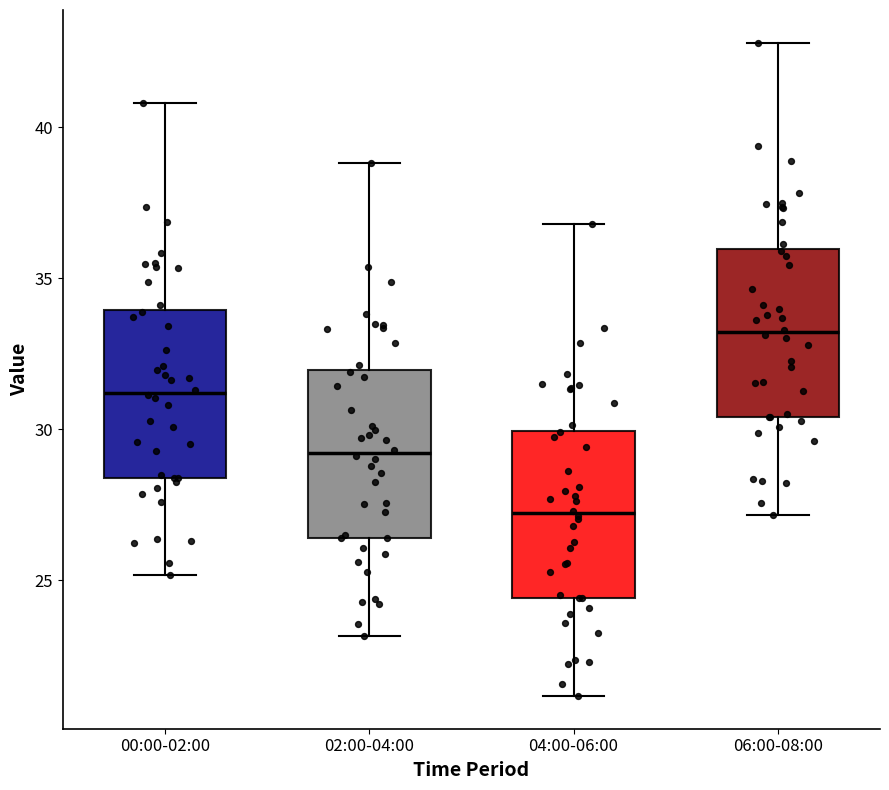

Reading left to right, transcribe this box plot: for each box, give where its median line is, the range the box spans, and where its two whiskers end, as read against the y-axis. The values are not printed on the chart, so give them approximately, as read against the axis.

00:00-02:00: median 31.0, box 28.5 to 34.0, whiskers 25.0 to 41.0
02:00-04:00: median 29.0, box 26.5 to 32.0, whiskers 23.0 to 39.0
04:00-06:00: median 27.0, box 24.5 to 30.0, whiskers 21.0 to 37.0
06:00-08:00: median 33.0, box 30.5 to 36.0, whiskers 27.0 to 43.0